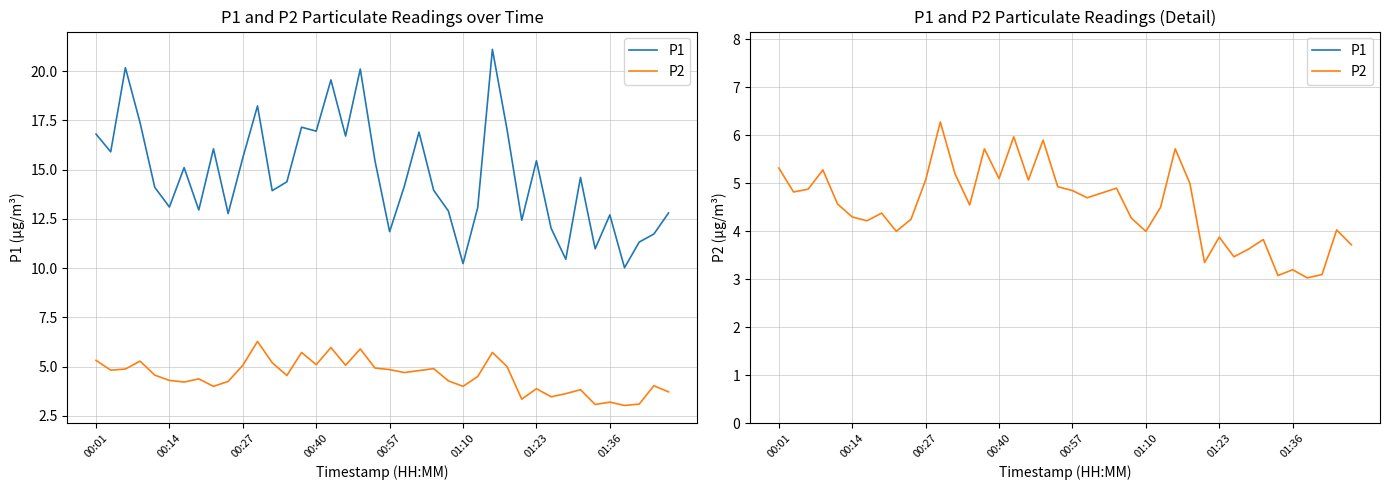

Which series has the largest total across all categories?

P1